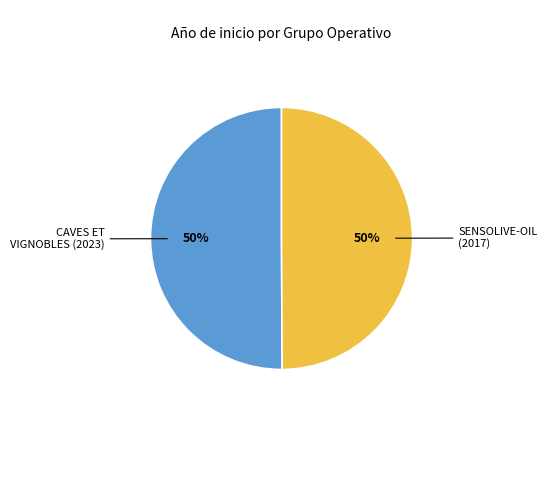

To the nearest percent, what is the average slice percentage?

50%